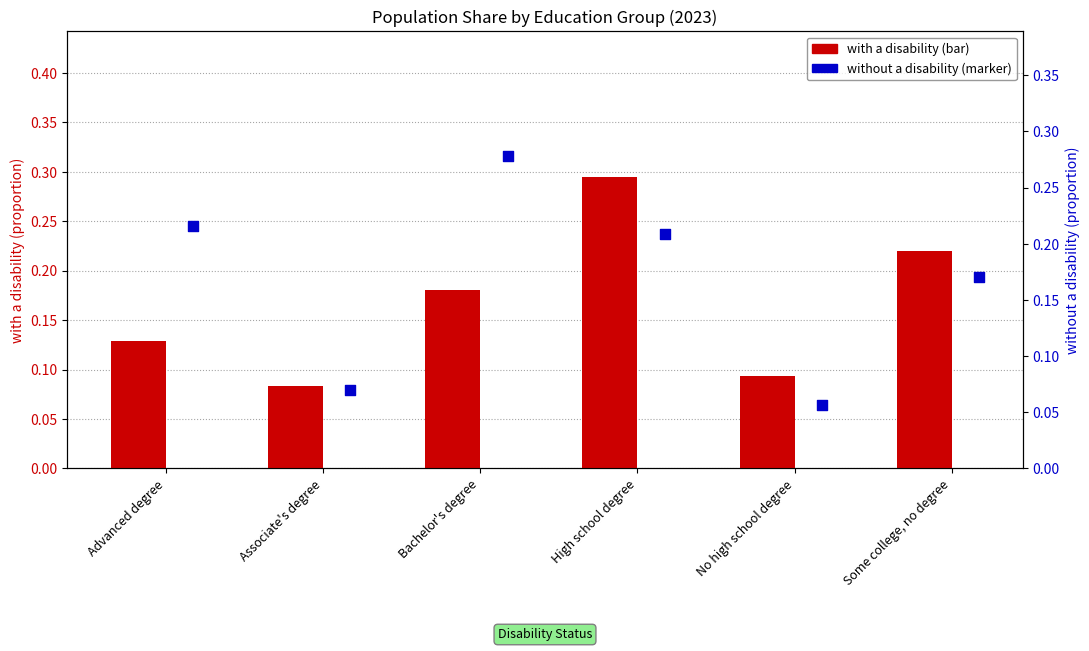

What are all the series names shown in the legend?

with a disability, without a disability